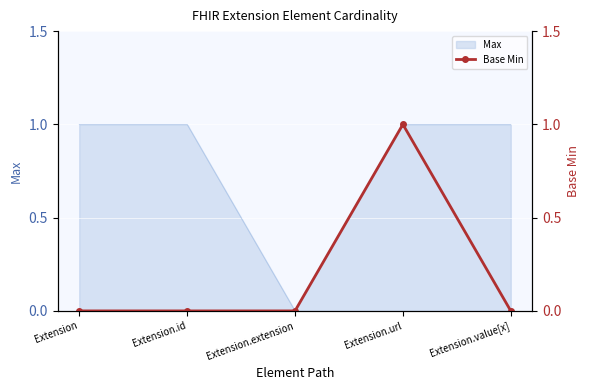

The Max series shows 2 at Extension. True or false?

False